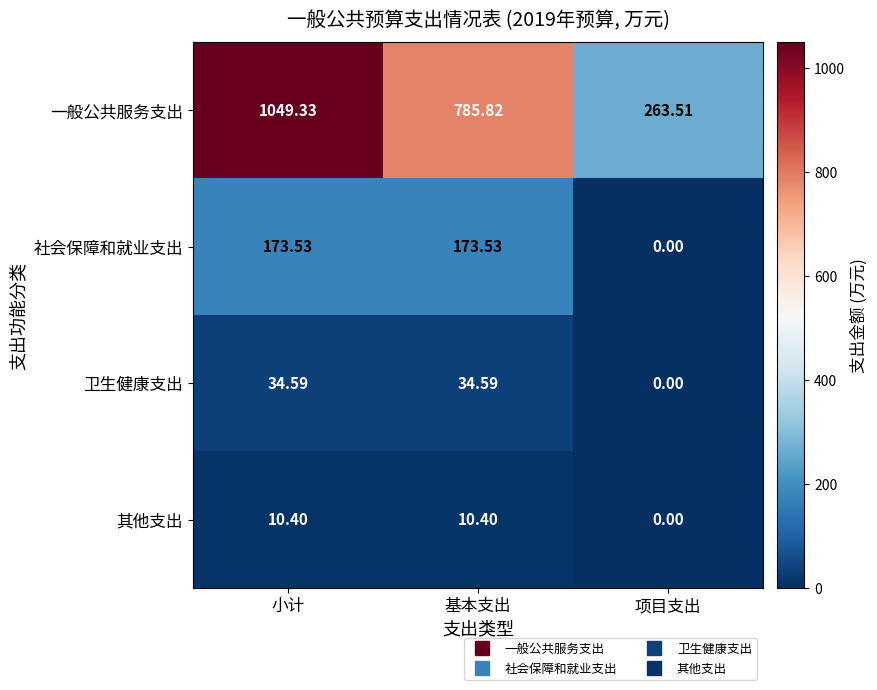

What is the total value across all series at 项目支出?

263.5